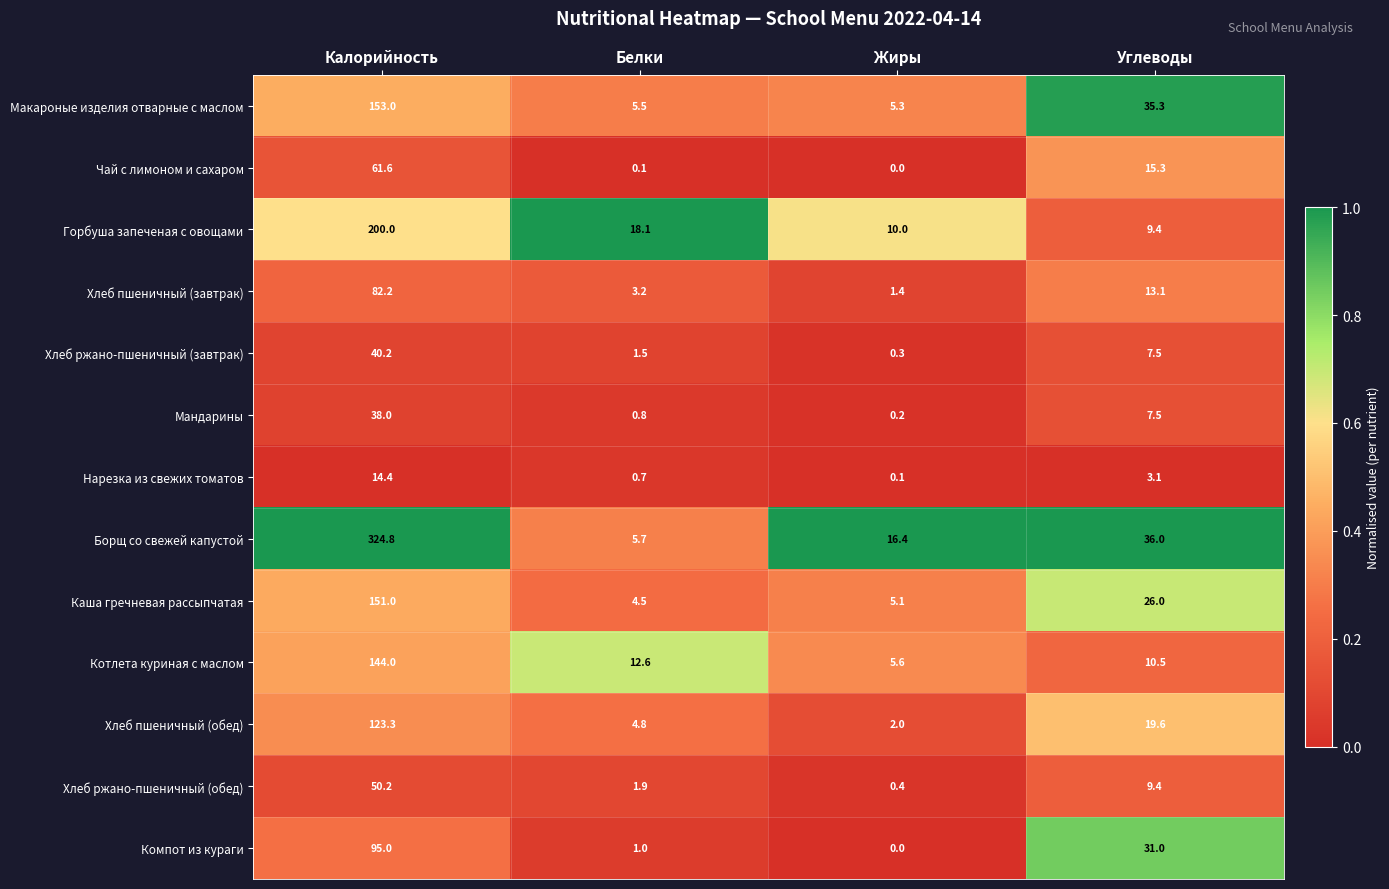

What is the sum of the Хлеб ржано-пшеничный (обед) values at Белки and Углеводы?

11.3